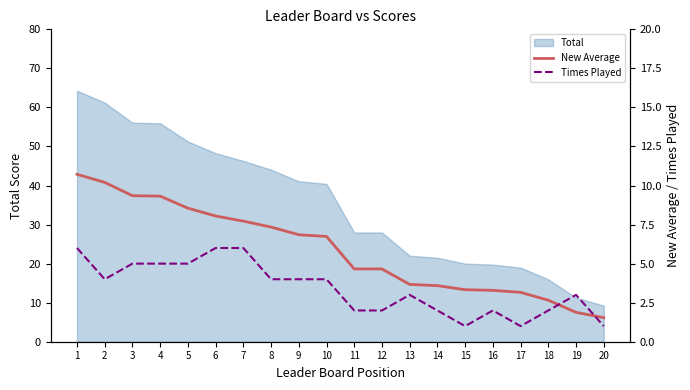

What is the value of the New Average point at the 16th from the left?

3.3